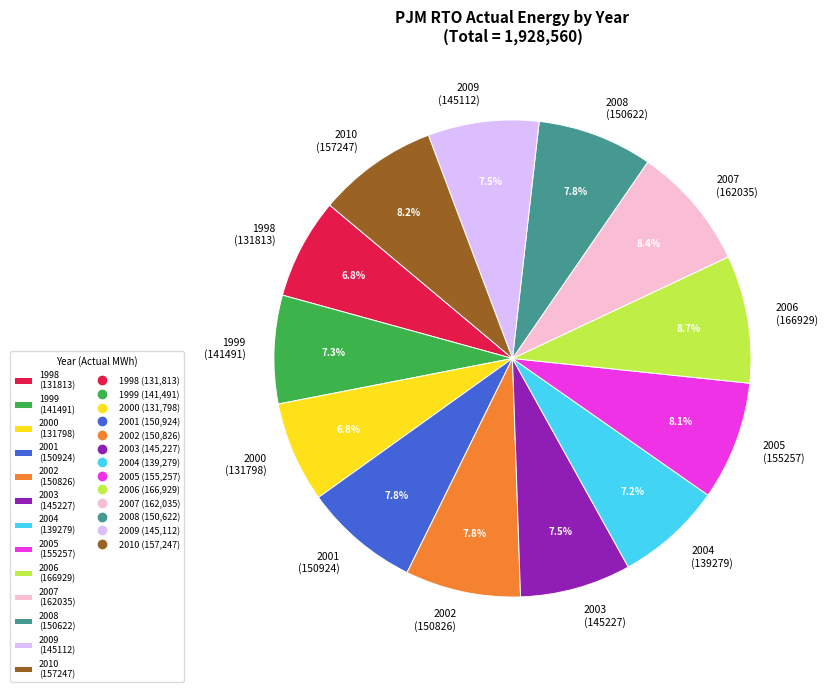

How many segments does this pie chart have?

13